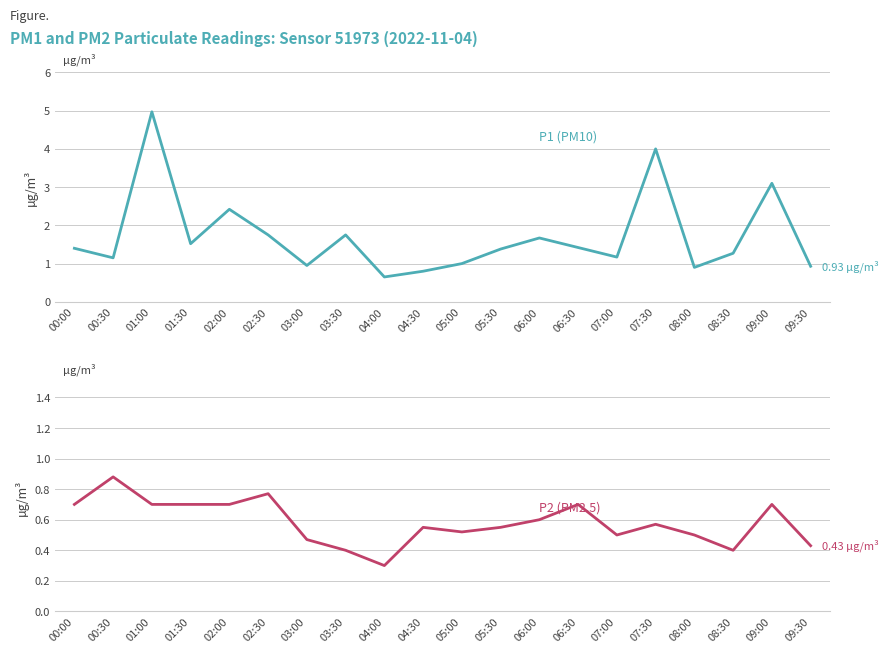

Is this an area chart (filled region under the line)?

No